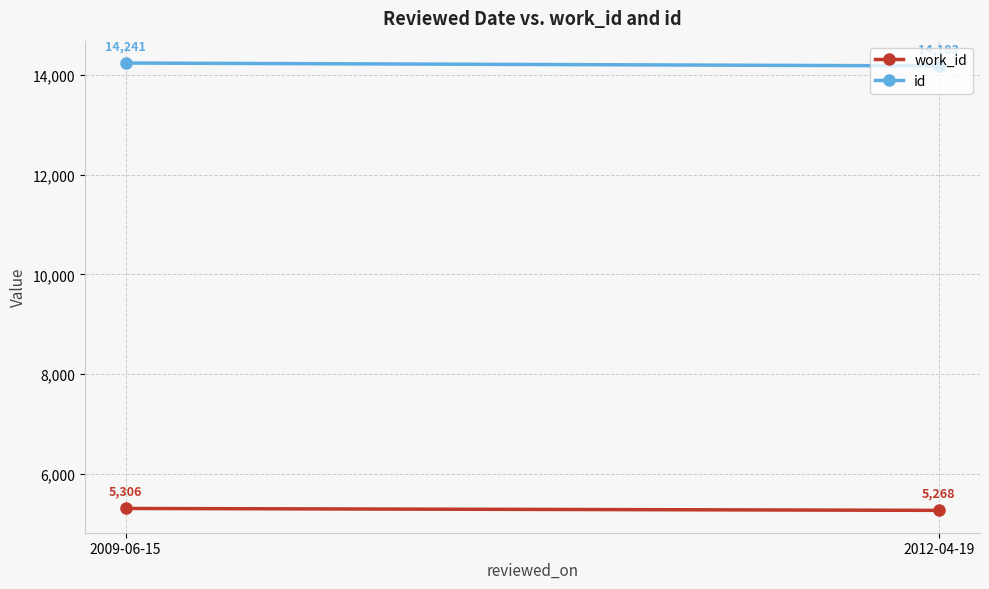

Is the value of work_id at 2012-04-19 greater than the value of id at 2009-06-15?

No